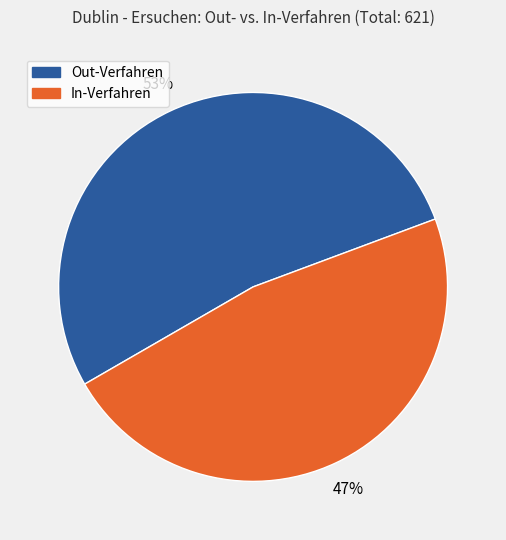

Rank the categories by value from lowest to highest.

In-Verfahren, Out-Verfahren